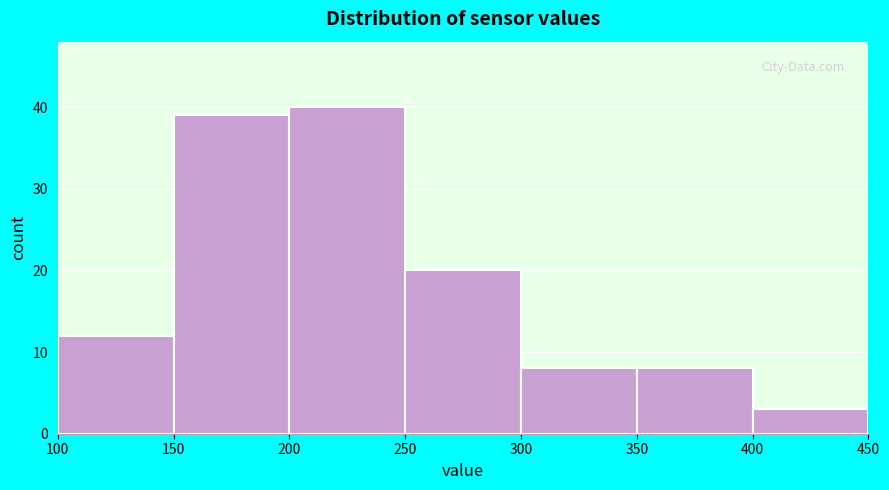

What is the height of the bar covering 200 to 250 on the x-axis? The values are not printed on the chart, so give them approximately, as read against the axis.

40